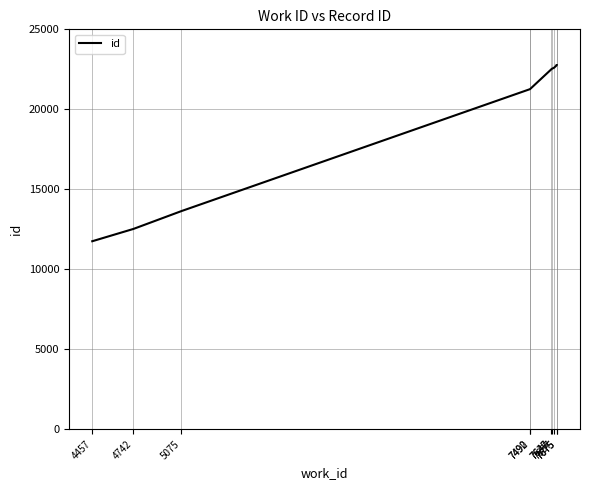

Does the chart have visible grid lines?

Yes